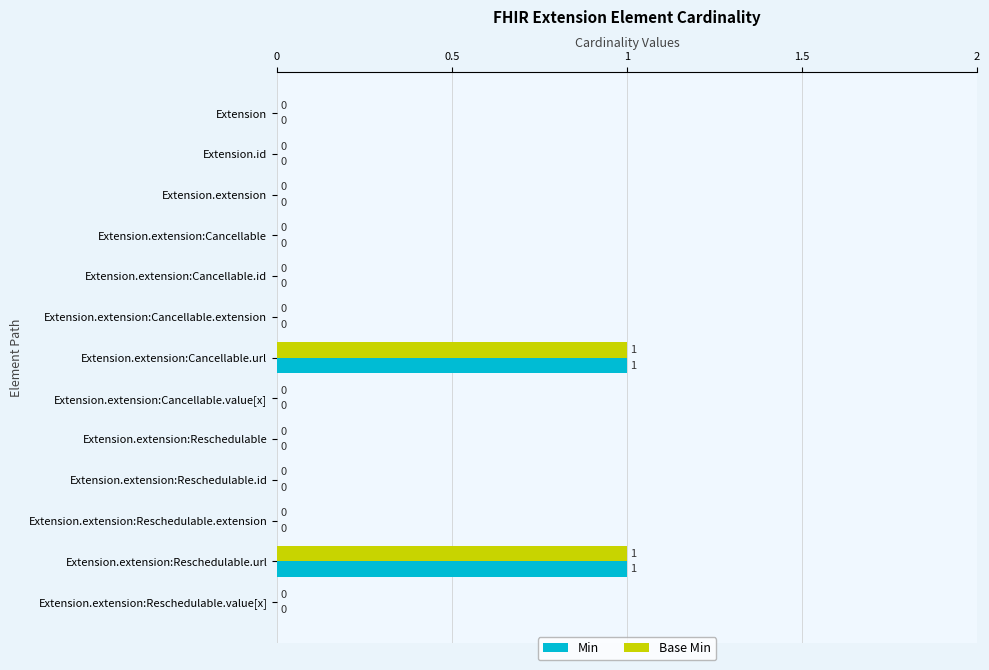

True or false: Base Min has a value of 0 at Extension.extension:Cancellable.

True